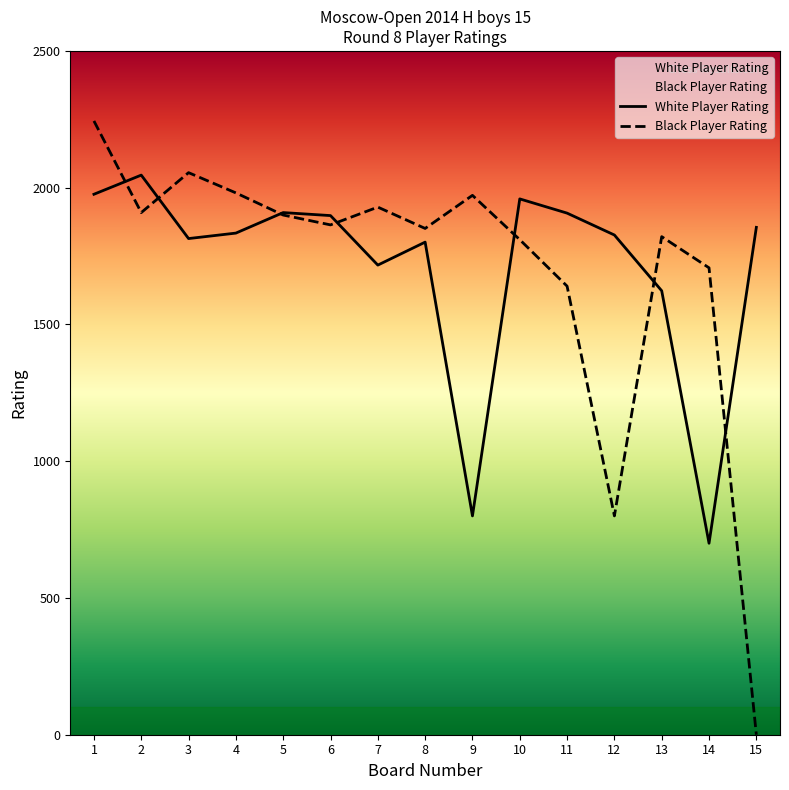

Reading left to right, transcribe all the data shown in this chart.

White Player Rating: 1=1976	2=2046	3=1814	4=1834	5=1909	6=1898	7=1717	8=1801	9=800	10=1959	11=1907	12=1827	13=1623	14=700	15=1855
Black Player Rating: 1=2244	2=1909	3=2055	4=1981	5=1900	6=1864	7=1929	8=1851	9=1972	10=1810	11=1640	12=800	13=1821	14=1707	15=0